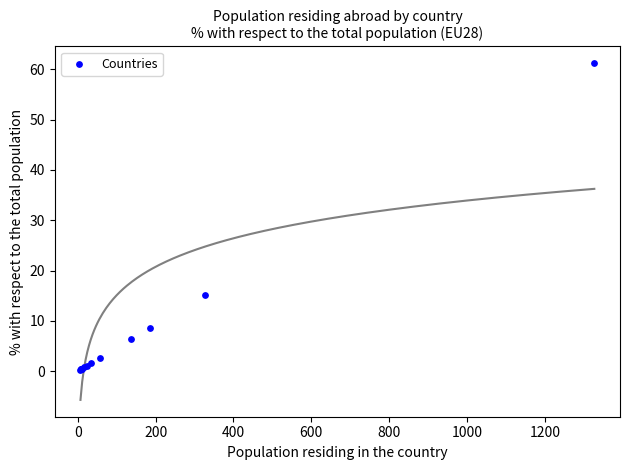

What Y value in the scatter plot is closest to 30?

15.1